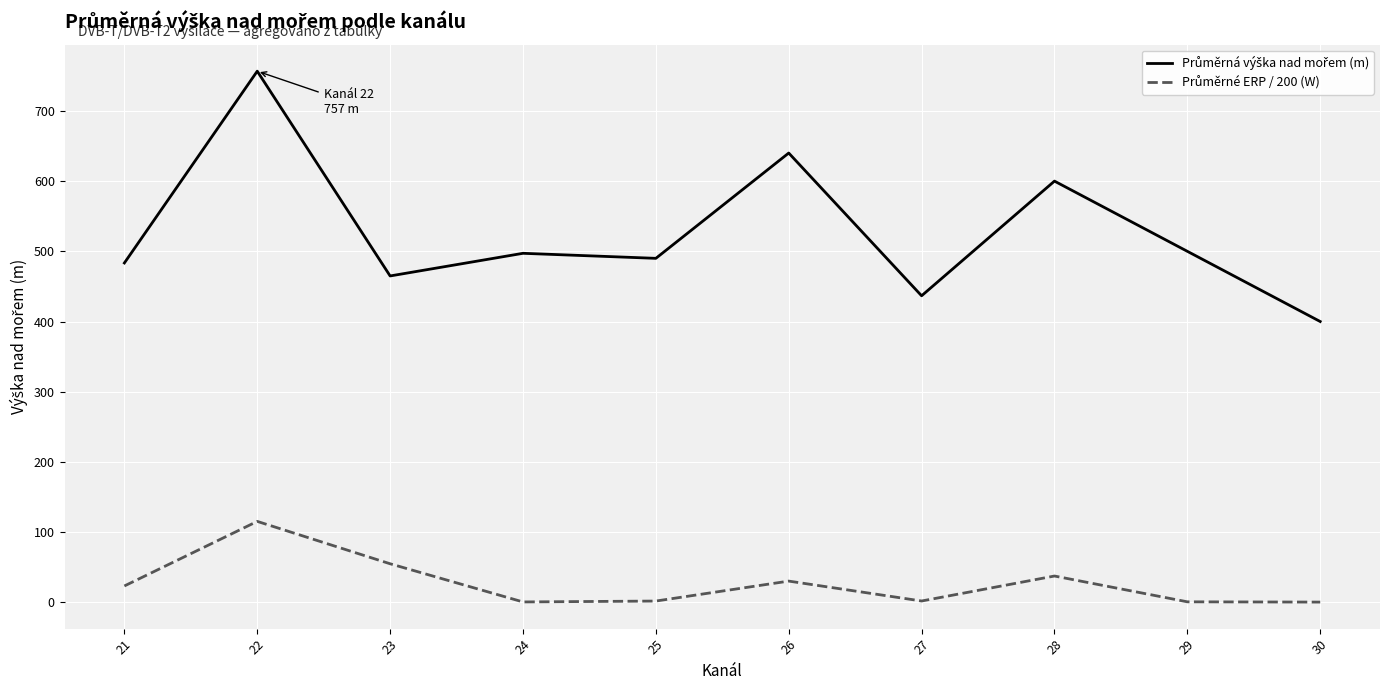

At which category is the sum across all series the highest?

22